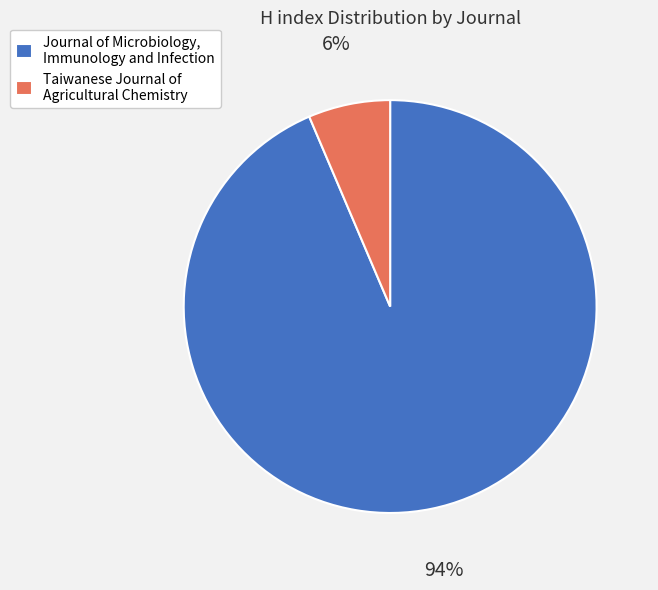

To the nearest percent, what portion does Taiwanese Journal of Agricultural Chemistry represent?

6%